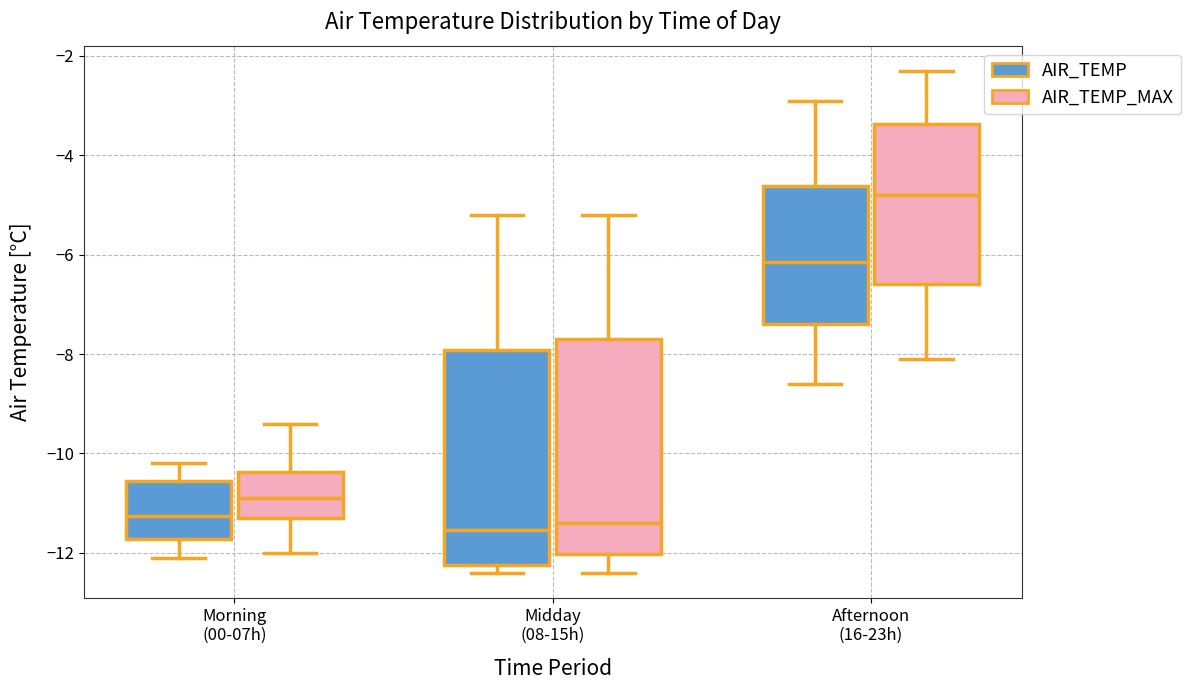

Reading left to right, read every box against the y-axis: the position of its median line, the range the box covers, and the ends of its whiskers. The values are not printed on the chart, so give them approximately, as read against the axis.

Morning (00-07h) (AIR_TEMP): median -11.2, box -11.8 to -10.6, whiskers -12.0 to -10.2
Morning (00-07h) (AIR_TEMP_MAX): median -10.8, box -11.2 to -10.4, whiskers -12.0 to -9.4
Midday (08-15h) (AIR_TEMP): median -11.6, box -12.2 to -8.0, whiskers -12.4 to -5.2
Midday (08-15h) (AIR_TEMP_MAX): median -11.4, box -12.0 to -7.6, whiskers -12.4 to -5.2
Afternoon (16-23h) (AIR_TEMP): median -6.2, box -7.4 to -4.6, whiskers -8.6 to -2.8
Afternoon (16-23h) (AIR_TEMP_MAX): median -4.8, box -6.6 to -3.4, whiskers -8.0 to -2.2